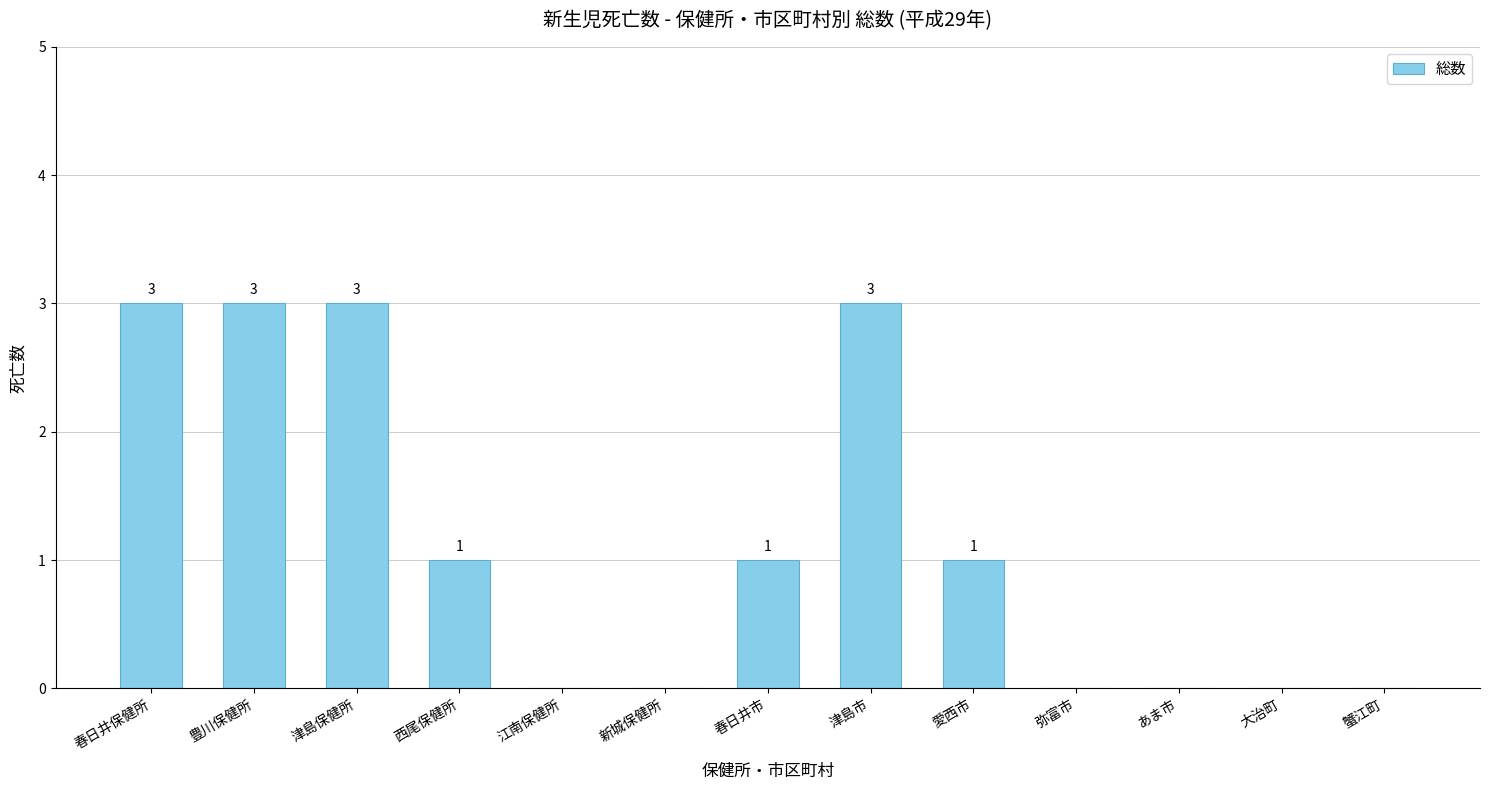

How many values are between 0 and 3?

13